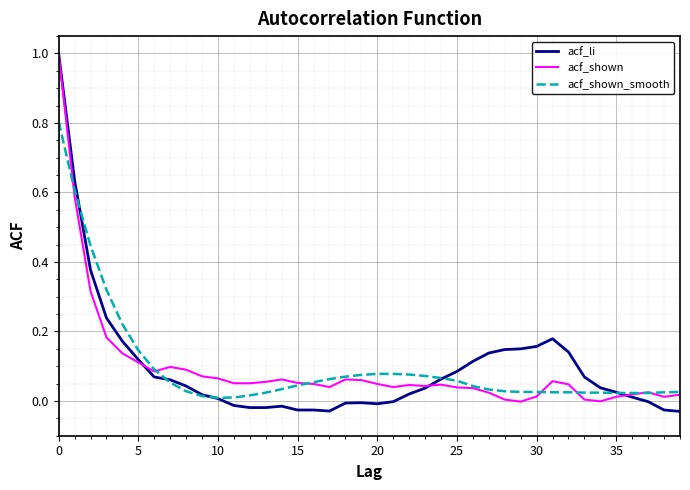

Which series has the largest range (max minus min)?

acf_li